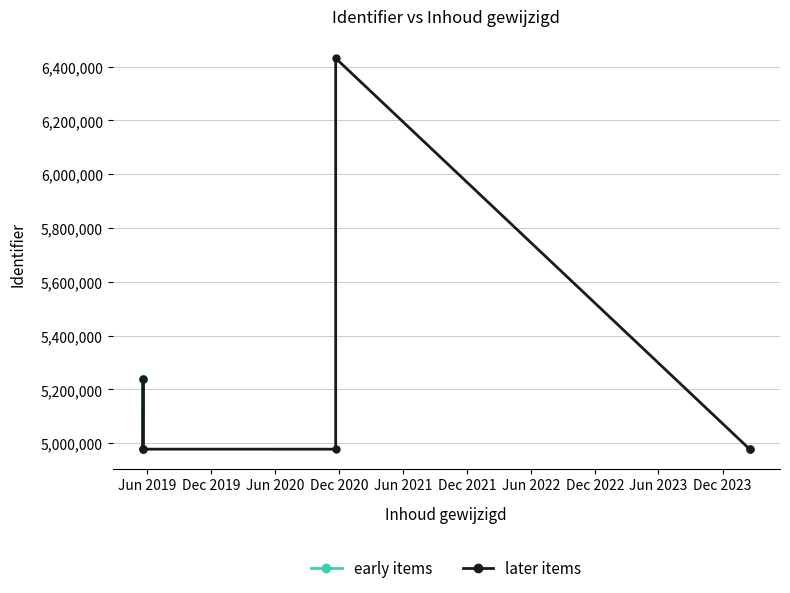

Which series ends up on top after the final intersection of early items and later items?

later items